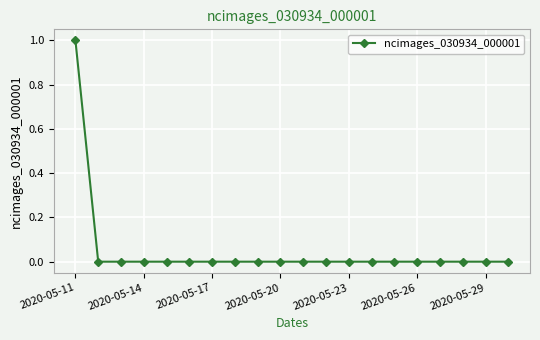

What is the sum of all values?

1